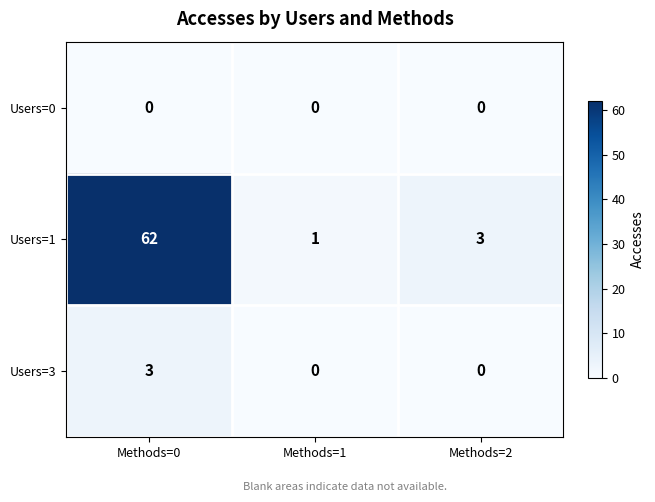

What is the difference between the highest and lowest values at Methods=1?

1